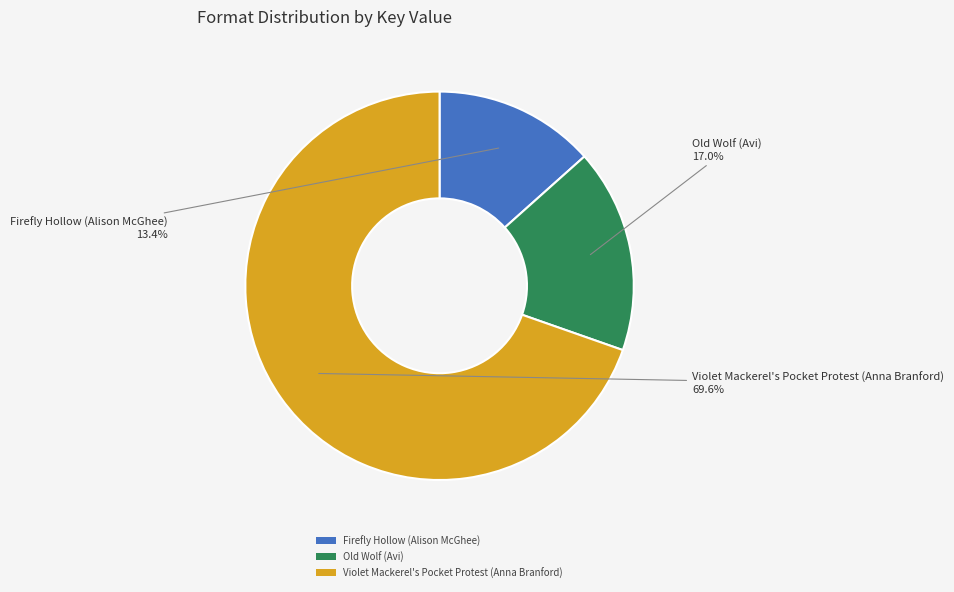

To the nearest percent, what is the difference between the largest and smallest slice percentages?

56%